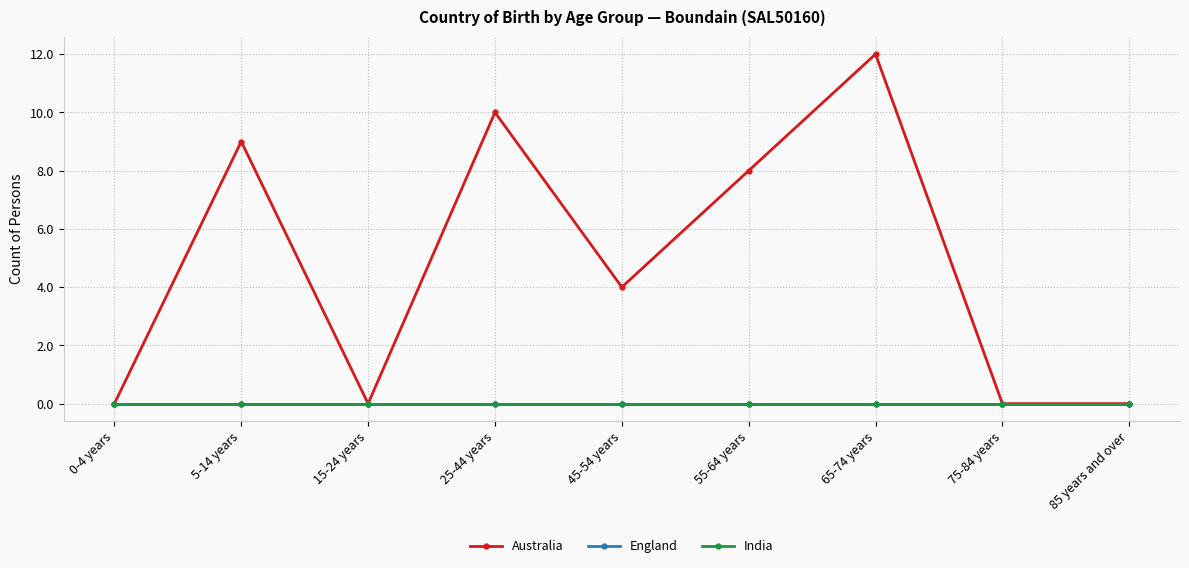

At which label does India reach its minimum?

0-4 years